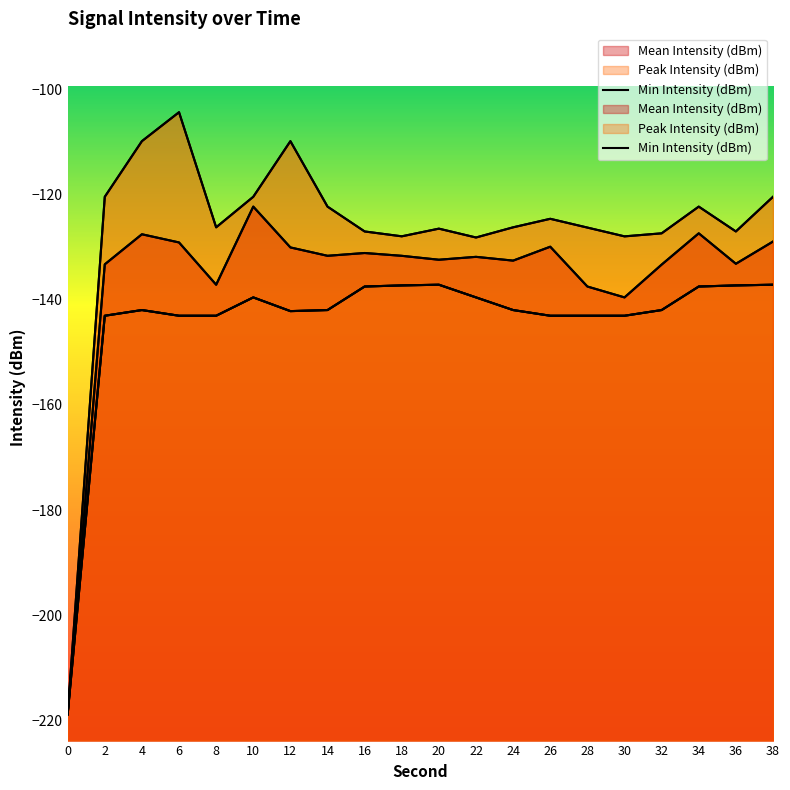

Reading left to right, list all the values displayed in this chart.

0=-218.8	2=-143.1	4=-142.0	6=-143.1	8=-143.1	10=-139.6	12=-142.2	14=-142.0	16=-137.5	18=-137.3	20=-137.2	22=-139.6	24=-142.0	26=-143.1	28=-143.1	30=-143.1	32=-142.0	34=-137.5	36=-137.3	38=-137.2